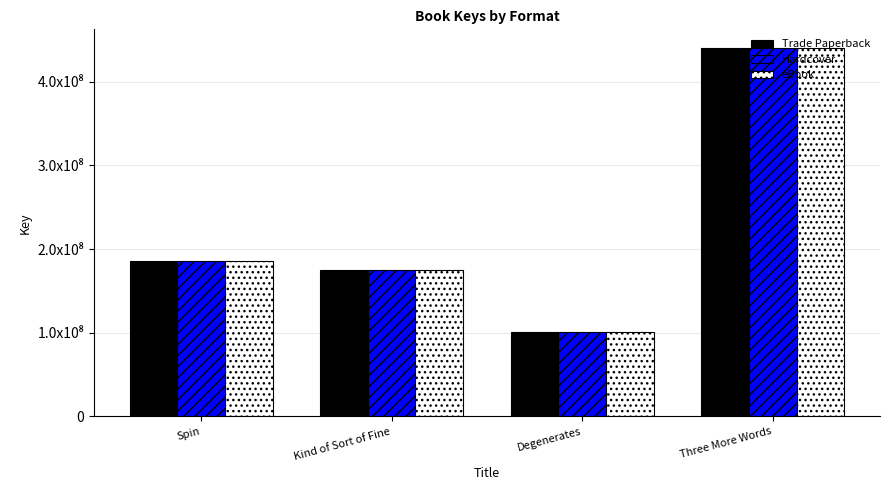

What is the maximum value for Hardcover?

440473648